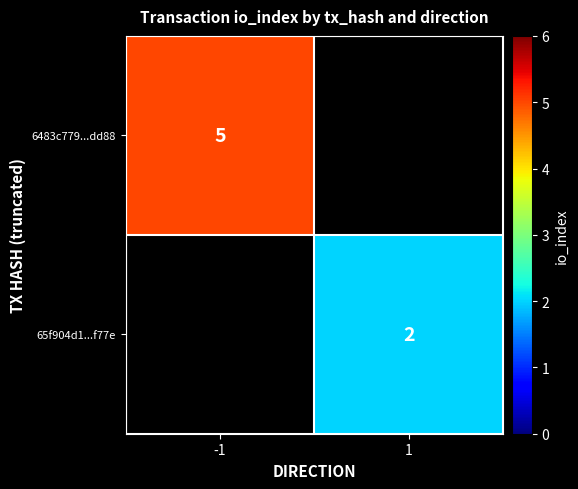

Is it true that 65f904d1...f77e equals 3 at 1?

False